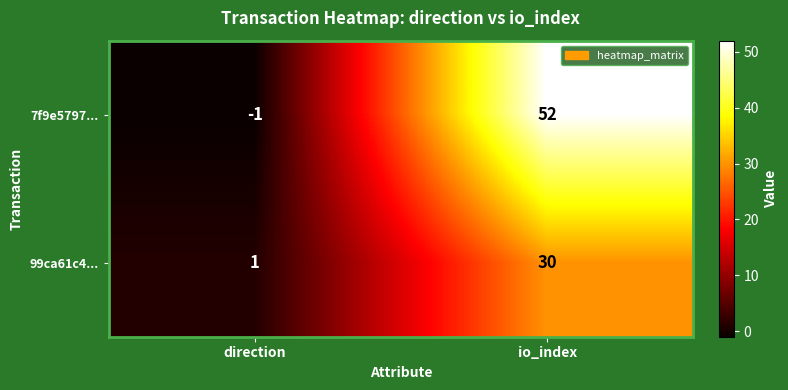

What is the maximum value shown in the chart?

52